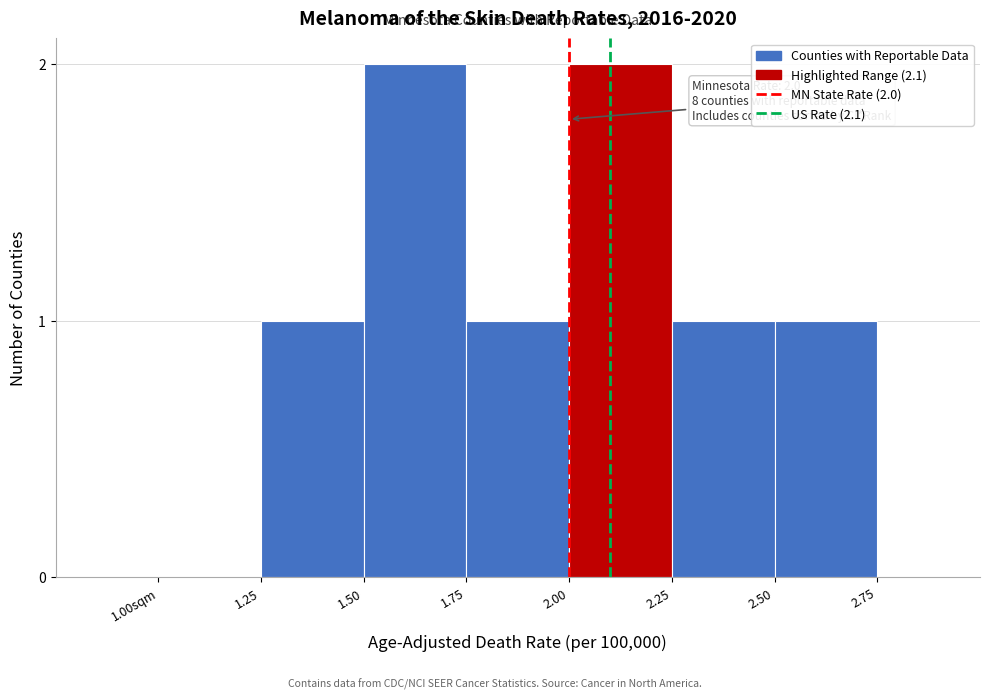

Reading left to right, what are all the values shown in this chart?

1.00sqm=0	1.25=1	1.50=2	1.75=1	2.00=2	2.25=1	2.50=1